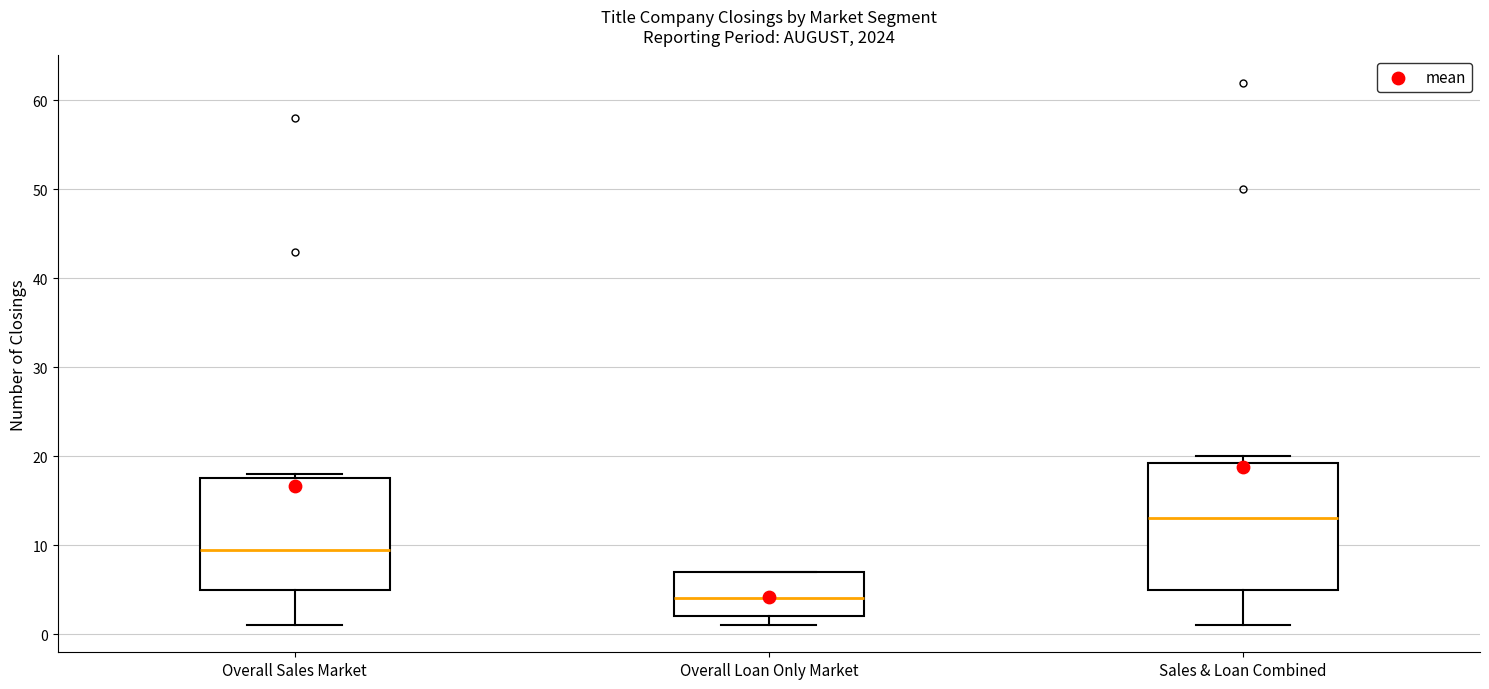

Reading left to right, read every box against the y-axis: the position of its median line, the range the box covers, and the ends of its whiskers. The values are not printed on the chart, so give them approximately, as read against the axis.

Overall Sales Market: median 10, box 5 to 18, whiskers 1 to 18 (just above the box's upper edge)
Overall Loan Only Market: median 4, box 2 to 7, whiskers 1 to 7
Sales & Loan Combined: median 13, box 5 to 19, whiskers 1 to 20